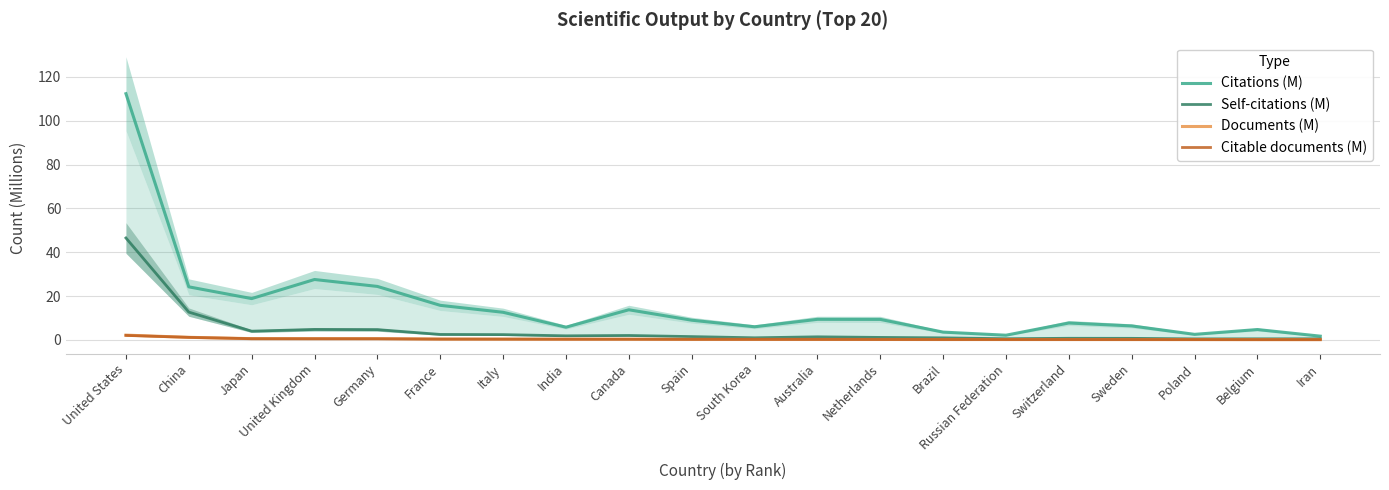

How many lines are shown in the chart?

4